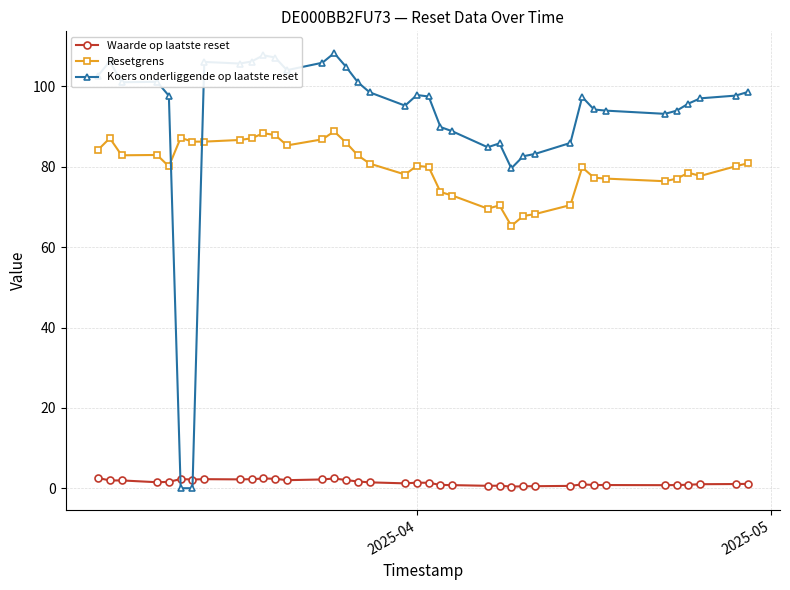

Count the number of data series in this chart.

3